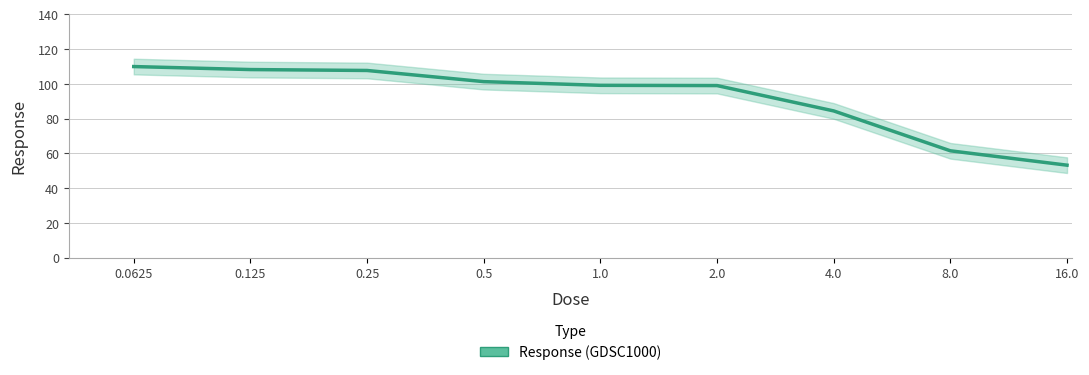

What is the change in value from 0.125 to 8.0?

-46.7